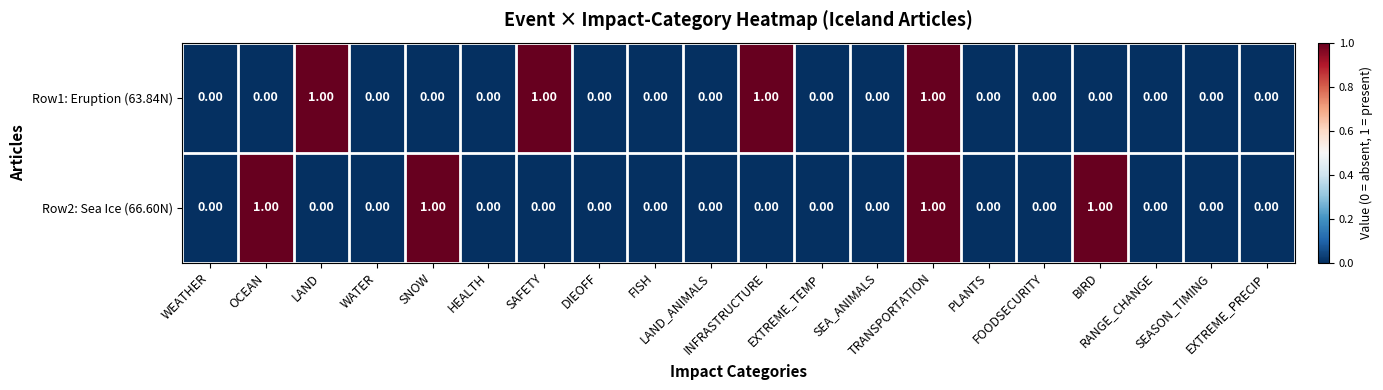

List the series in order of their peak value, highest first.

Row1: Eruption (63.84N), Row2: Sea Ice (66.60N)